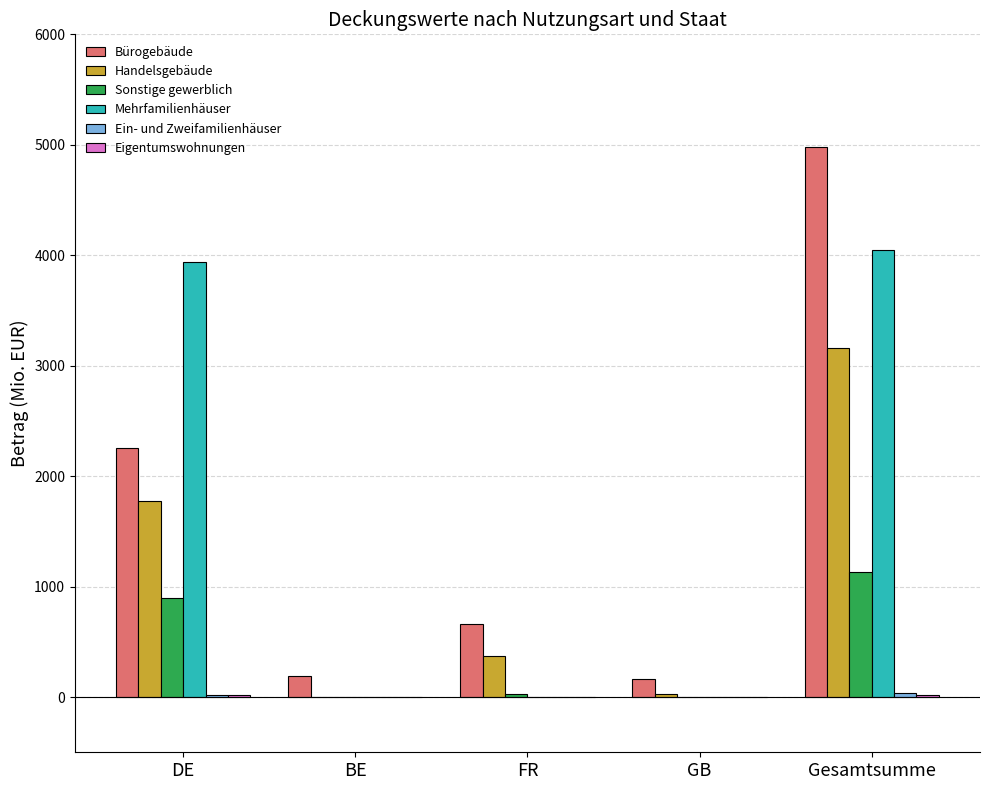

Which label corresponds to the largest value in the chart?

Gesamtsumme